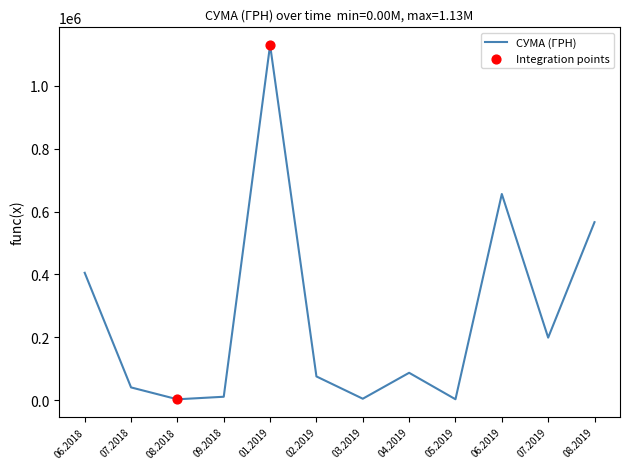

Between 08.2019 and 07.2018, which is larger?

08.2019